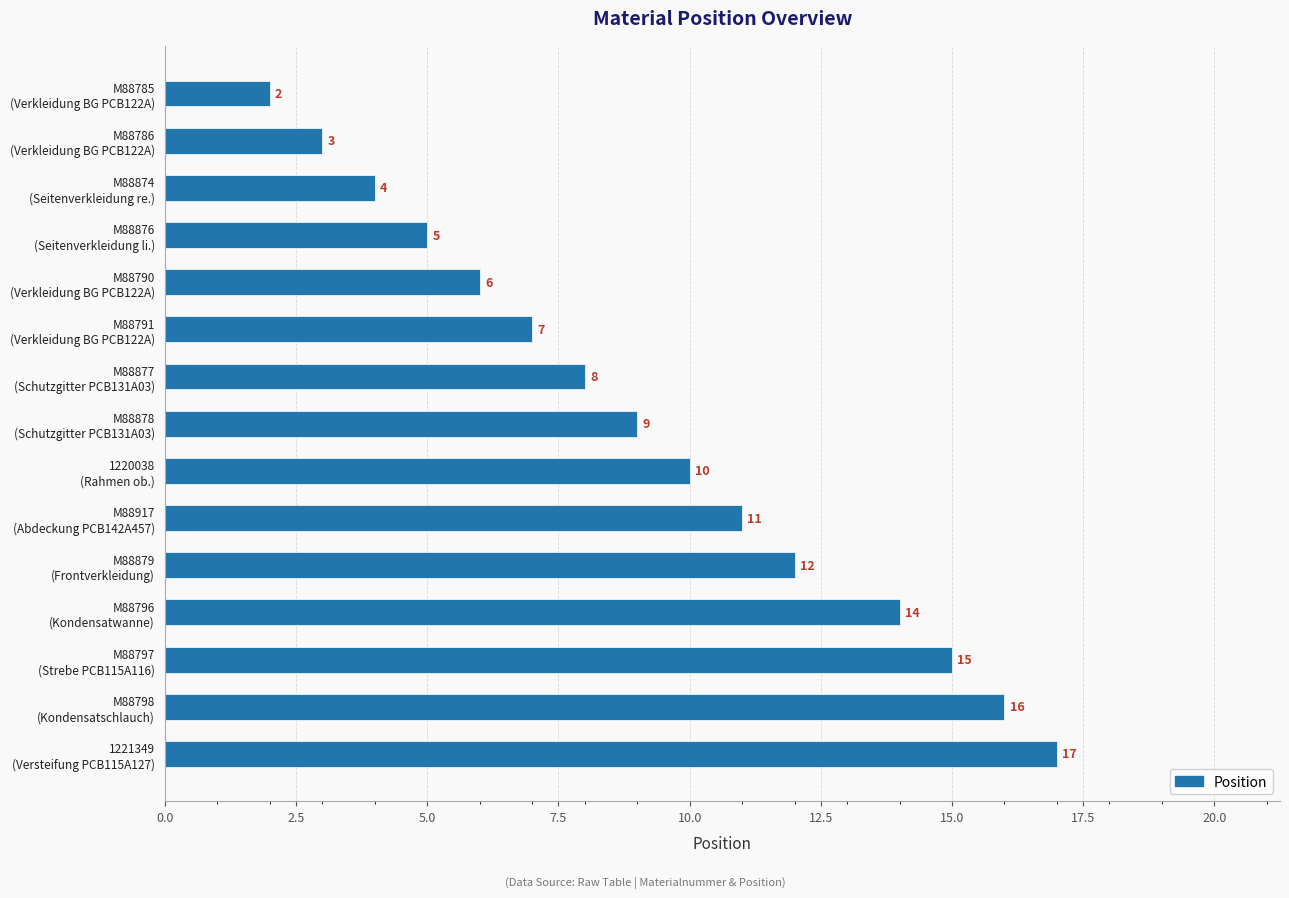

What is the greatest value displayed?

17